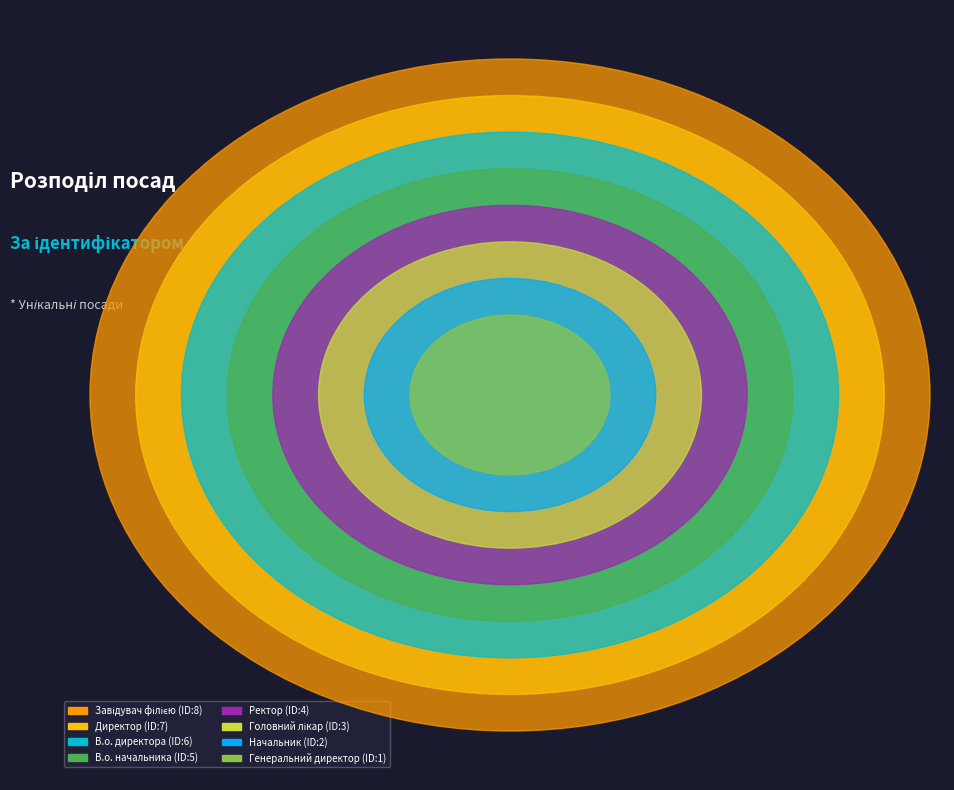

What is the change in value from Головний лікар to Директор?

+4